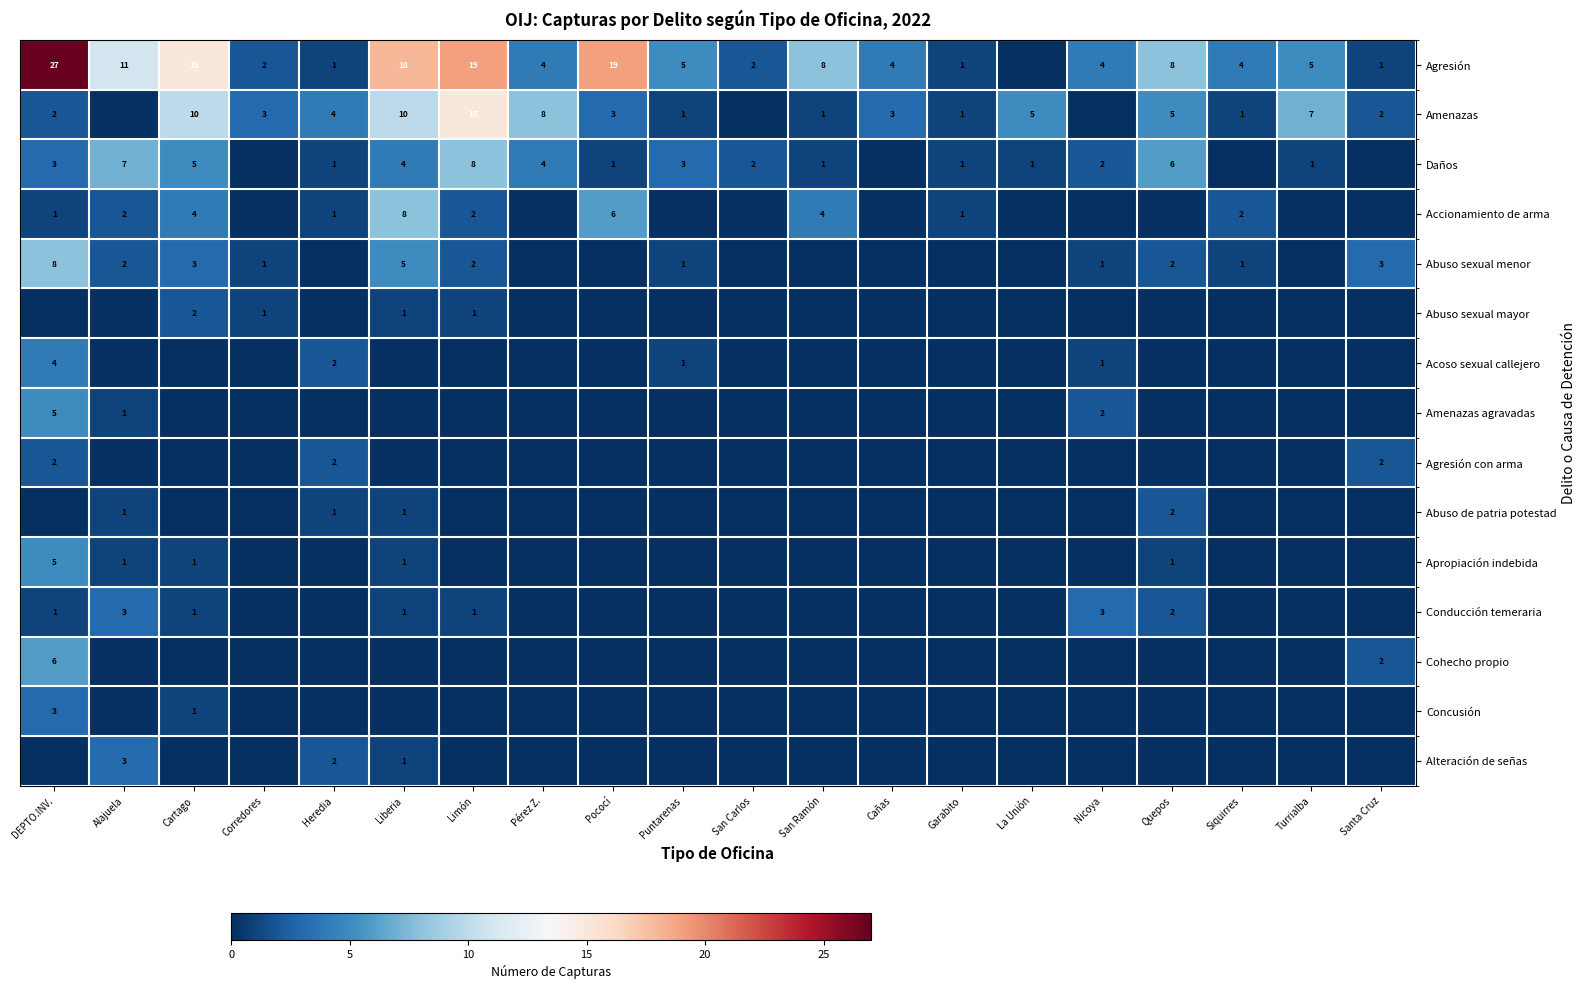

True or false: Agresión has a value of 27 at DEPTO.INV..

True